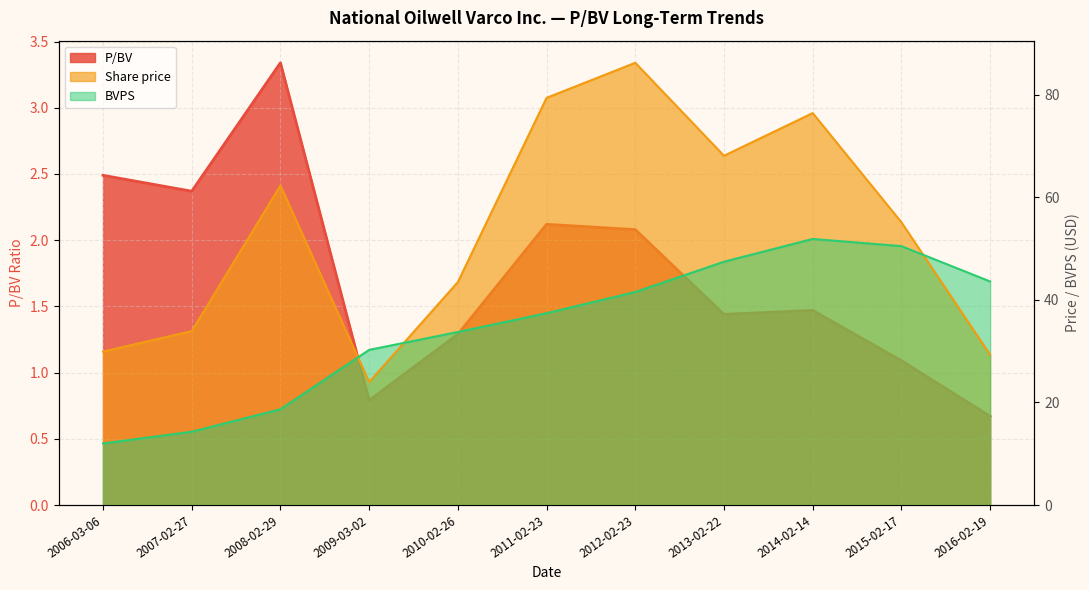

What is the label of the 10th point from the left?

2015-02-17